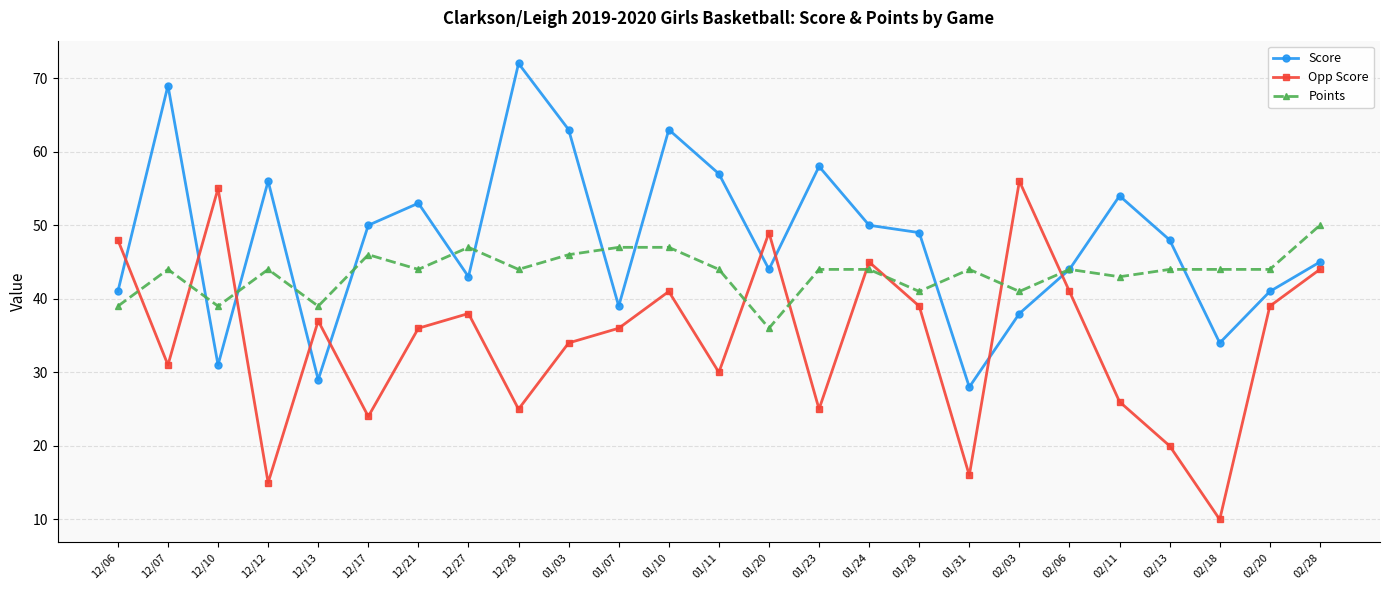

Is it true that Score equals 34 at 02/18?

True